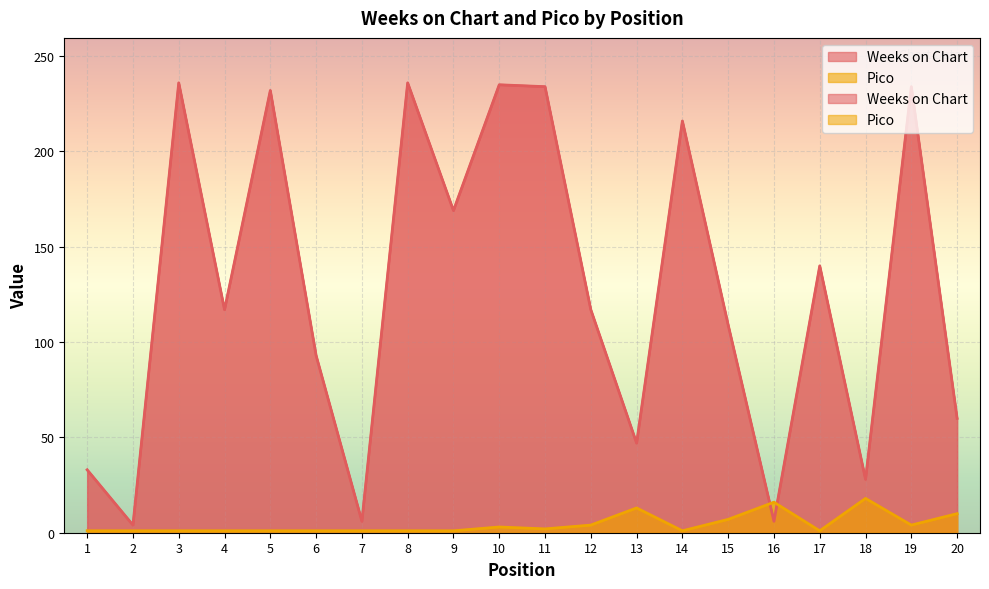

What is the spread (max minus min) of values at 3?

235